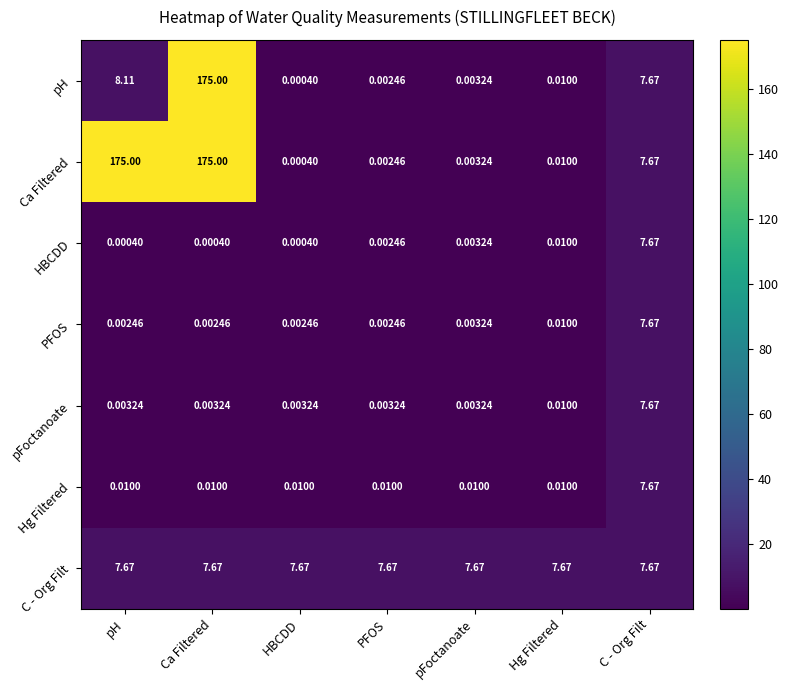

Which category has the lowest value in the pH series?

HBCDD